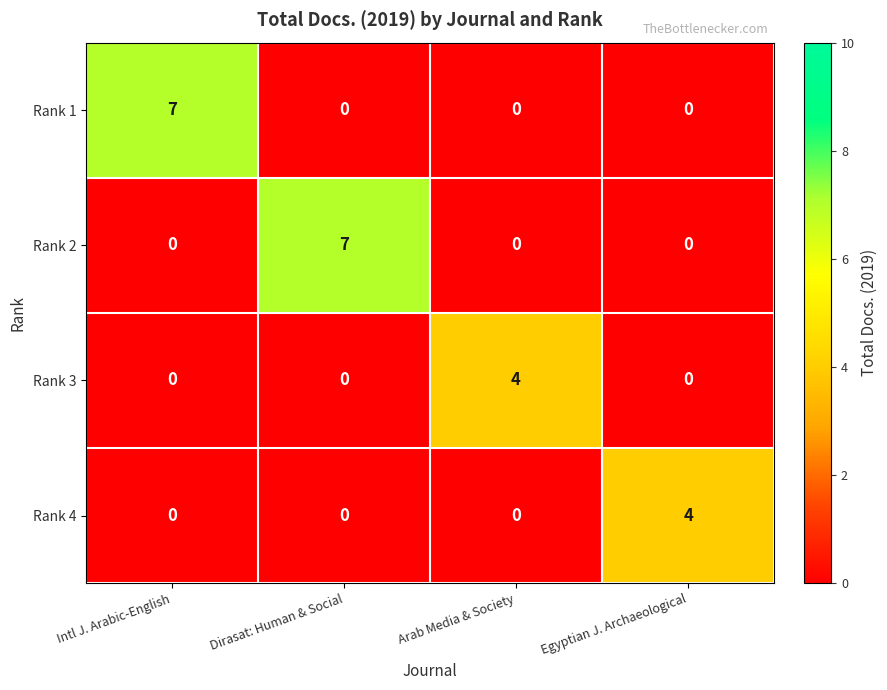

Which series changed the most between Dirasat: Human & Social and Arab Media & Society?

Rank 2